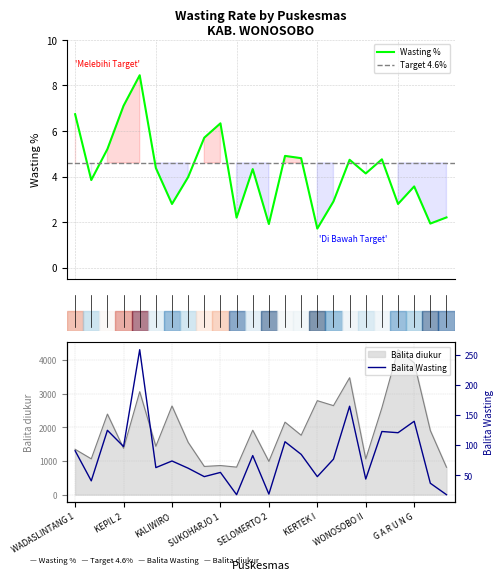

At how many categories does at least one series exceed 718?

24